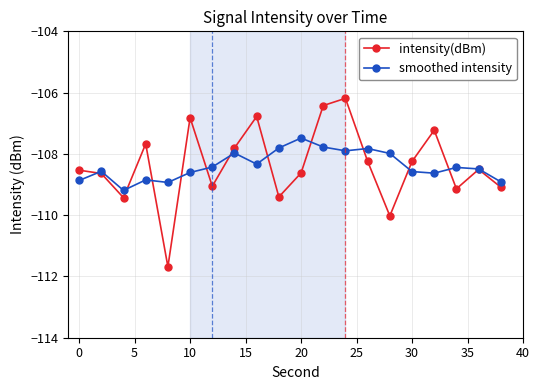

List the series in order of their peak value, lowest first.

smoothed intensity, intensity(dBm)